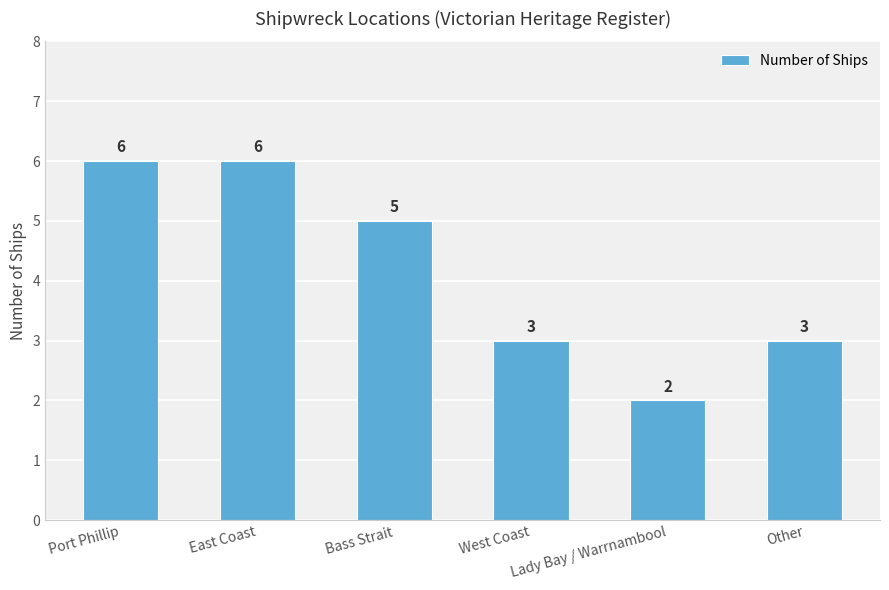

Reading left to right, transcribe all the data shown in this chart.

Port Phillip=6	East Coast=6	Bass Strait=5	West Coast=3	Lady Bay / Warrnambool=2	Other=3